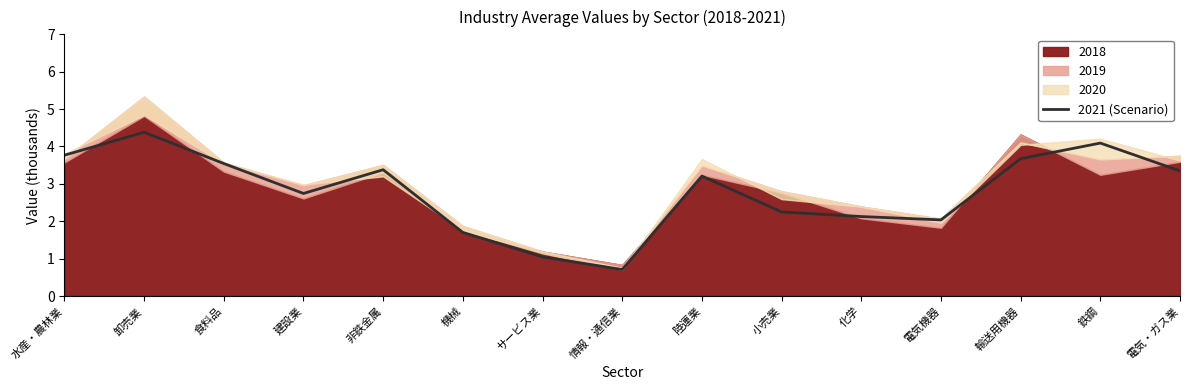

What is the maximum value for 2021 (Scenario)?

4.4